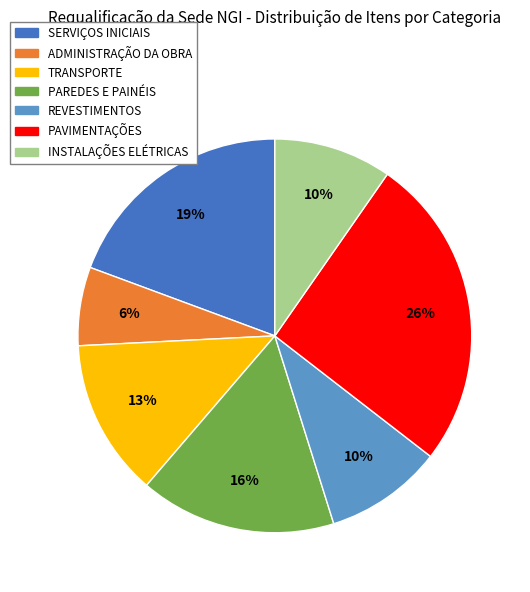

To the nearest percent, what is the combined percentage of ADMINISTRAÇÃO DA OBRA and INSTALAÇÕES ELÉTRICAS?

16%